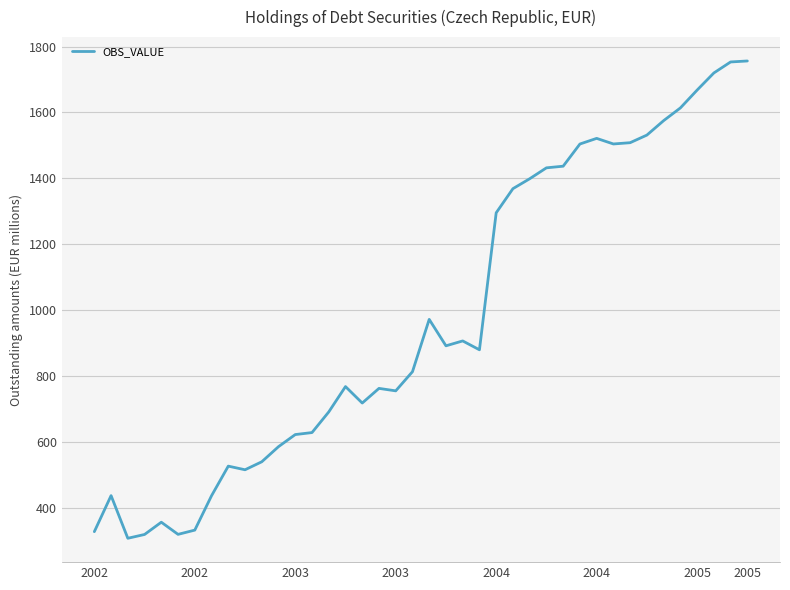

What is the minimum value shown in the chart?

306.7